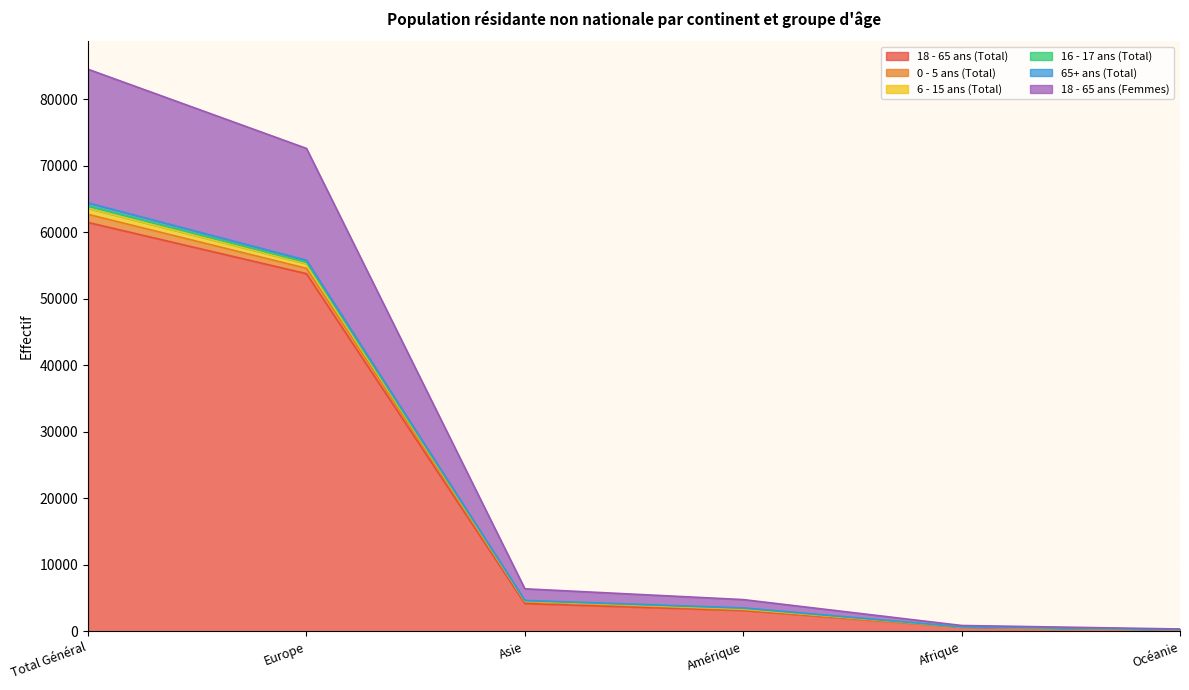

The value of 18 - 65 ans (Total) at Total Général is 61471. True or false?

True